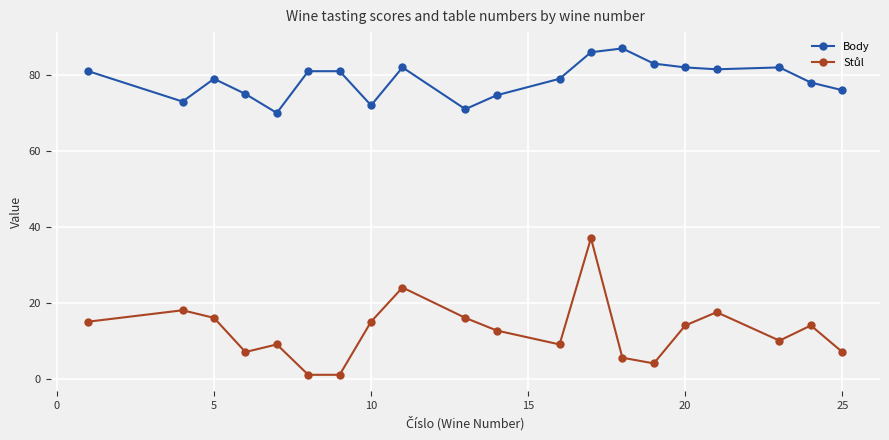

What is the average value of the Body series?

78.7